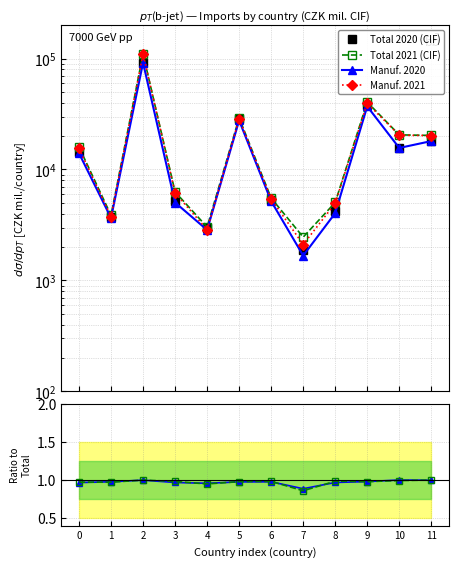

At how many categories does at least one series exceed 68089?

1